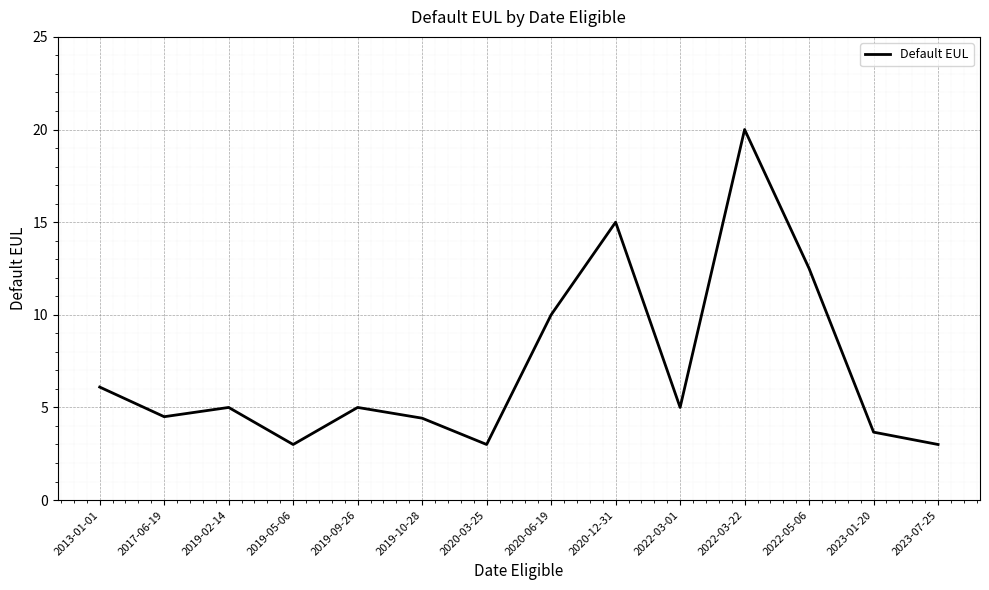

At which category does the chart reach its peak across all series?

2022-03-22